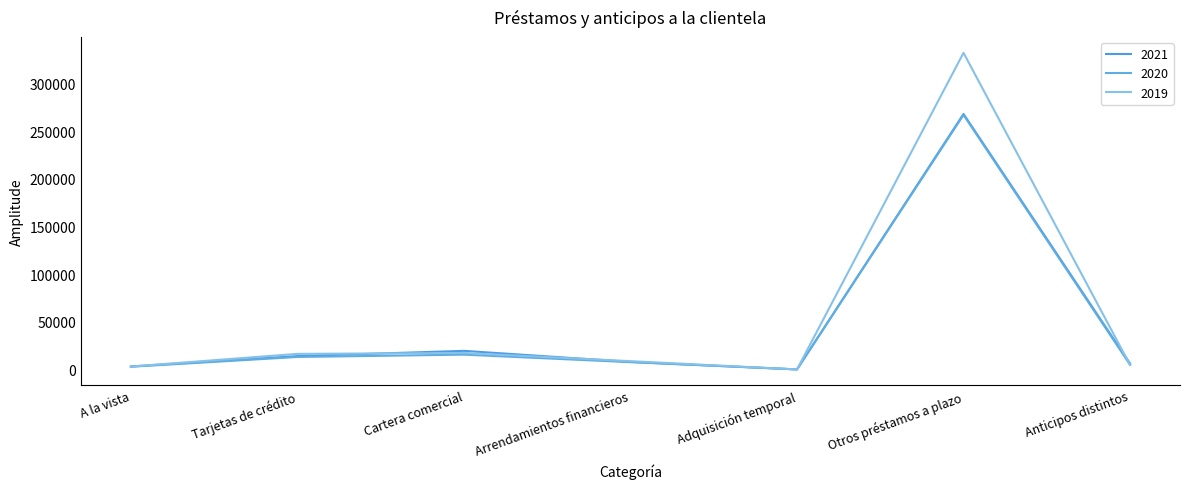

What is the difference between the 2021 values at Anticipos distintos and Adquisición temporal?

6220